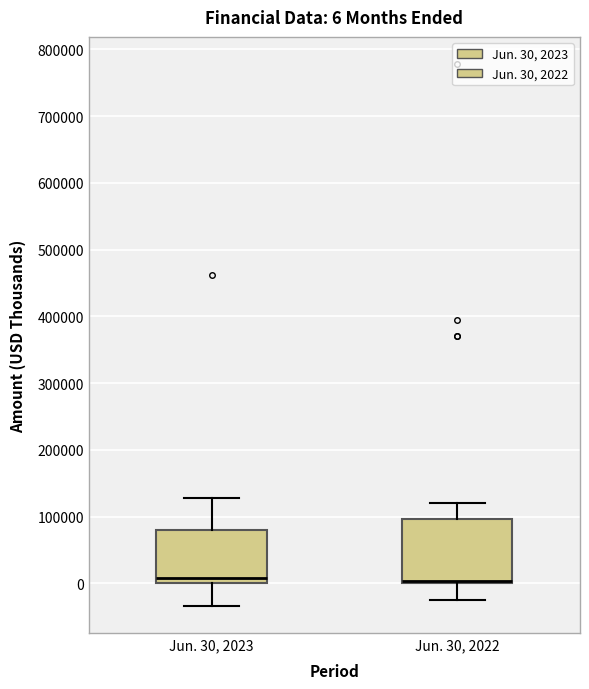

Comparing the boxes themselves (not the whiskers), which one is the tallest?

Jun. 30, 2022